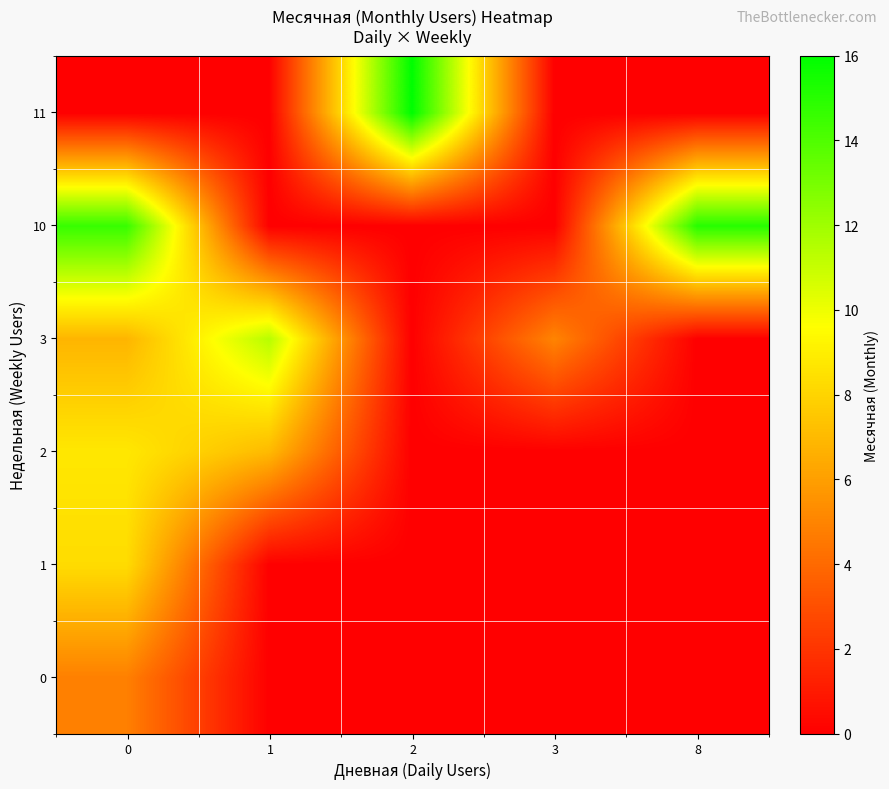

Reading left to right, transcribe all the data shown in this chart.

0: 0=4.8	1=0.0	2=0.0	3=0.0	8=0.0
1: 0=8.3	1=0.0	2=0.0	3=0.0	8=0.0
2: 0=8.8	1=7.0	2=0.0	3=0.0	8=0.0
3: 0=6.8	1=11.4	2=0.0	3=5.0	8=0.0
10: 0=14.6	1=0.0	2=0.0	3=0.0	8=15.0
11: 0=0.0	1=0.0	2=16.0	3=0.0	8=0.0